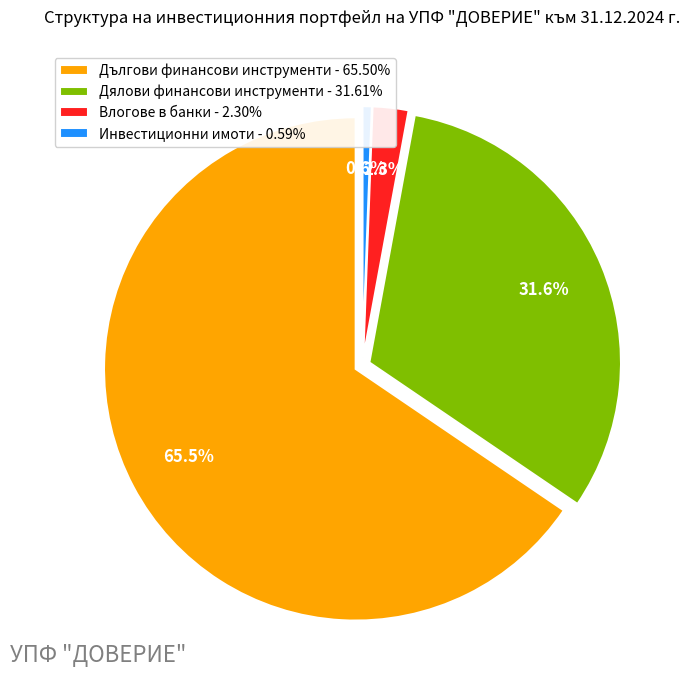

How much of the chart is everything except Дългови финансови инструменти?

34.5%